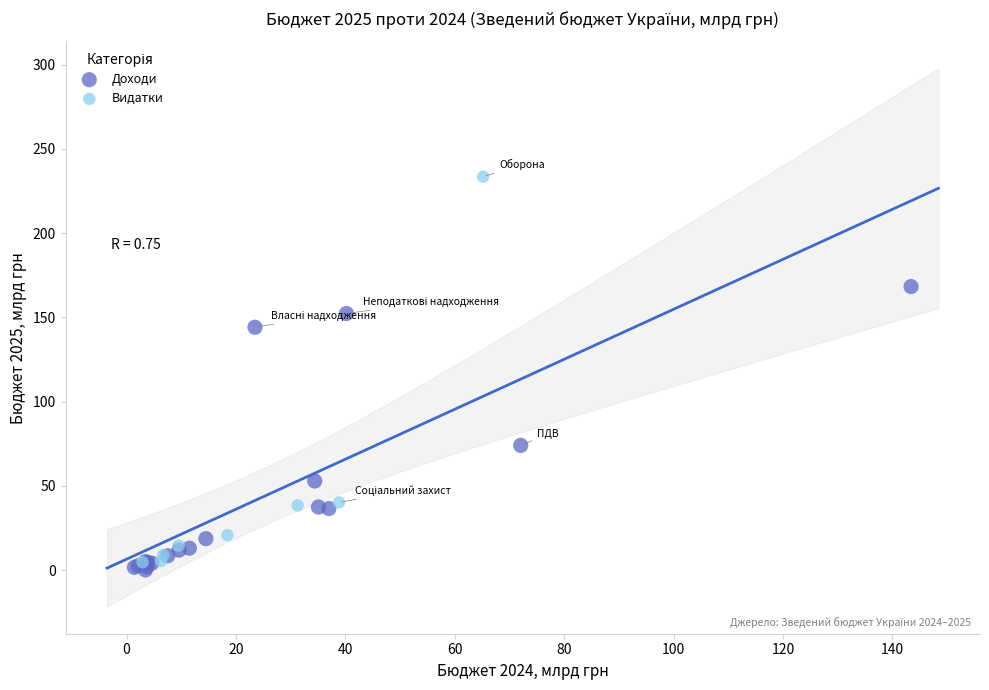

What are all the series names shown in the legend?

Доходи, Видатки